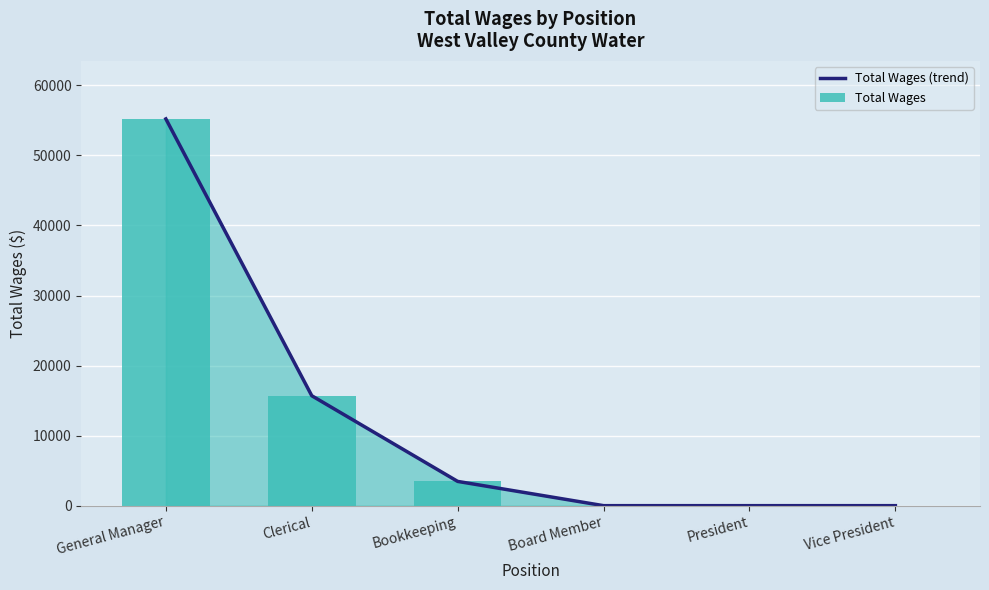

What is the label of the 3rd bar from the right?

Board Member